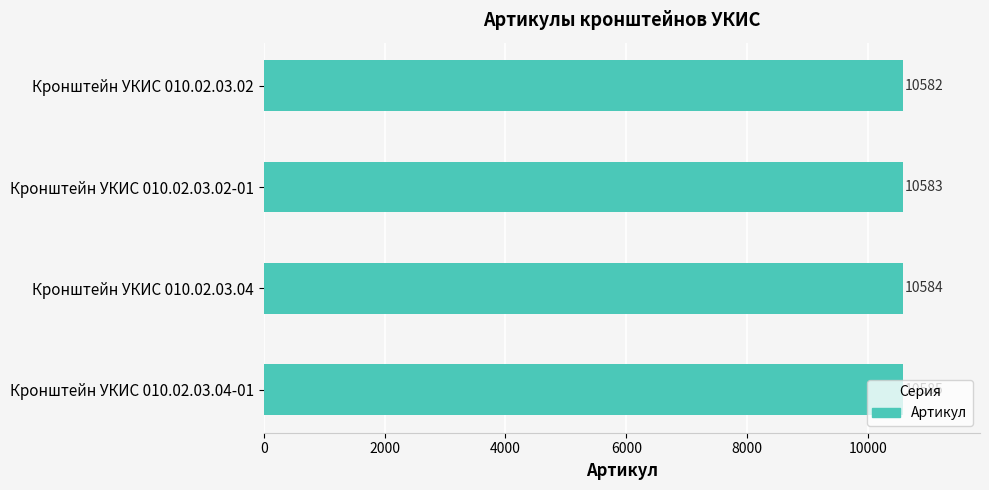

At which label is the value closest to 10583?

Кронштейн УКИС 010.02.03.02-01